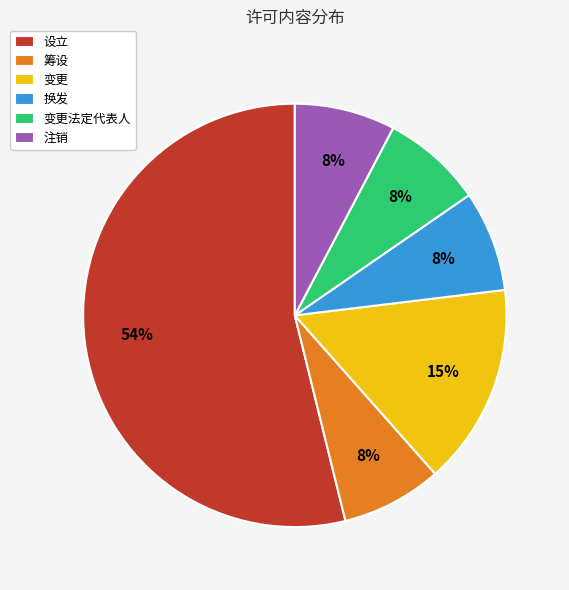

To the nearest percent, what is the average slice percentage?

17%